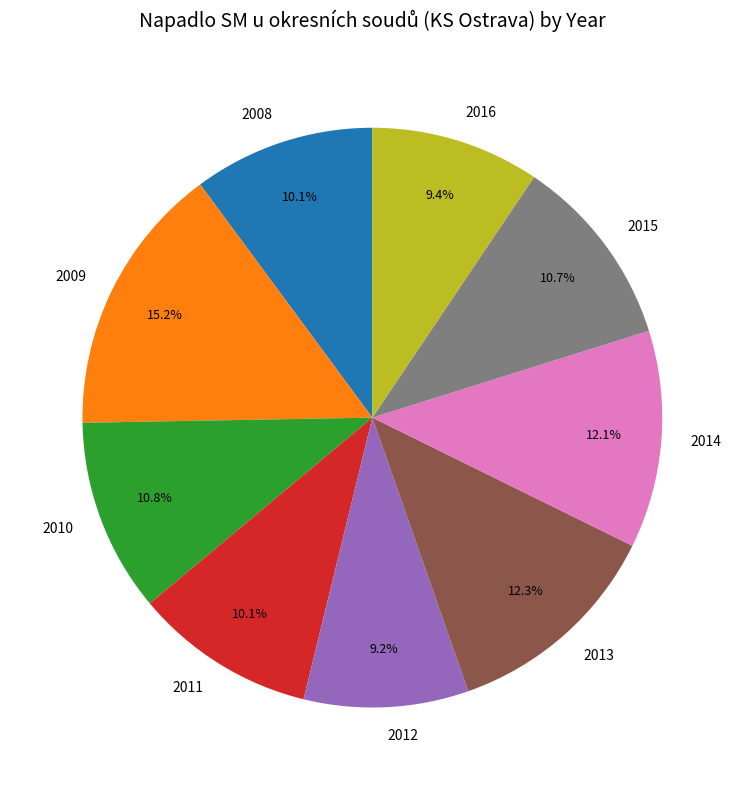

Which category has the biggest portion of the pie?

2009